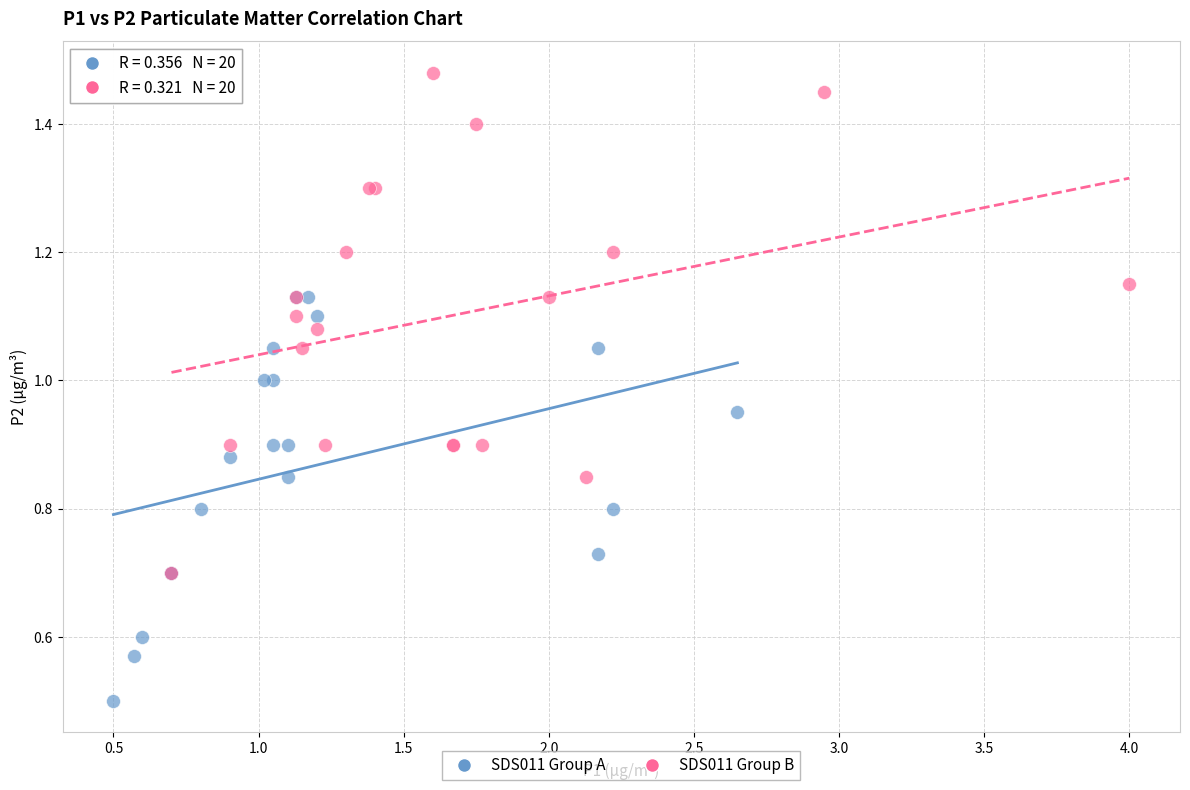

Which series contains the lowest Y value?

SDS011 Group A